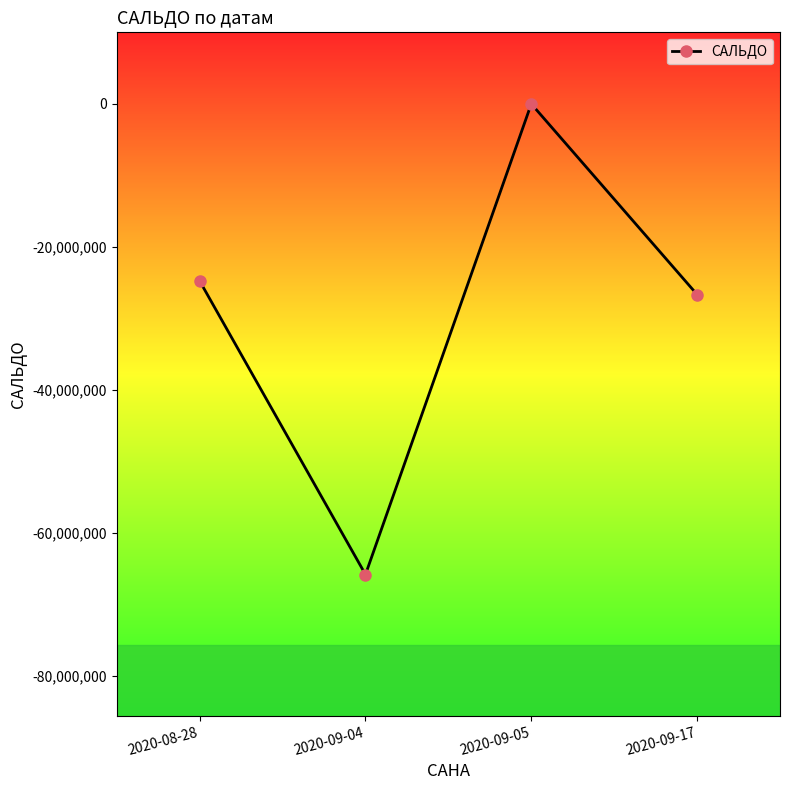

The value at 2020-08-28 is -17177919. True or false?

False